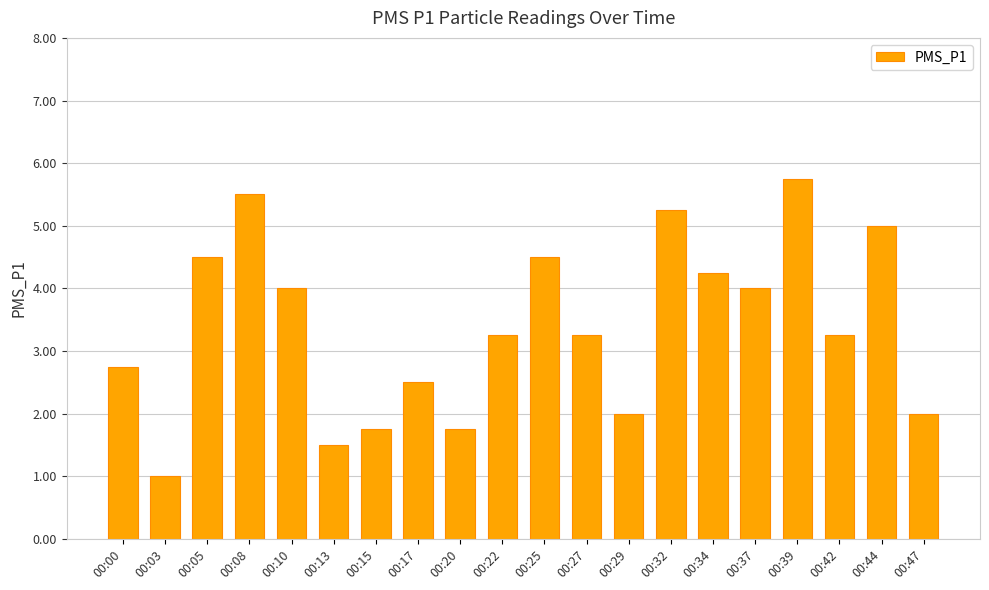

The value at 00:13 is 2.4. True or false?

False